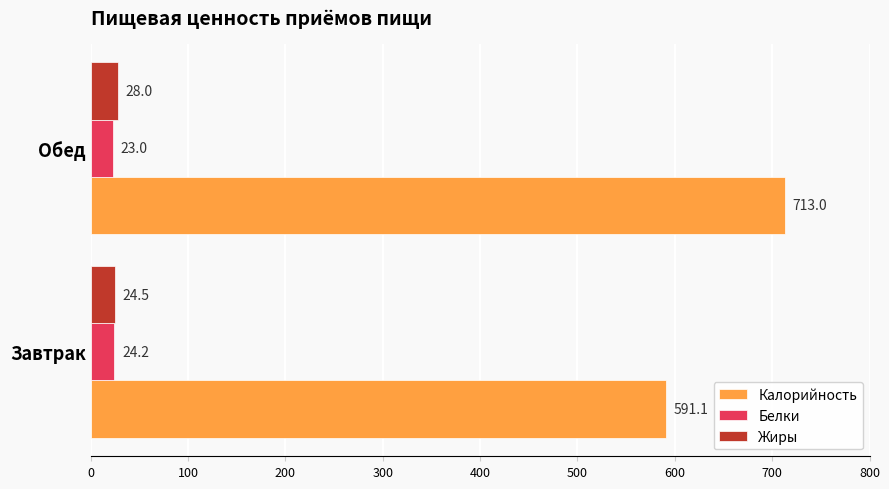

Which series has the largest total across all categories?

Калорийность